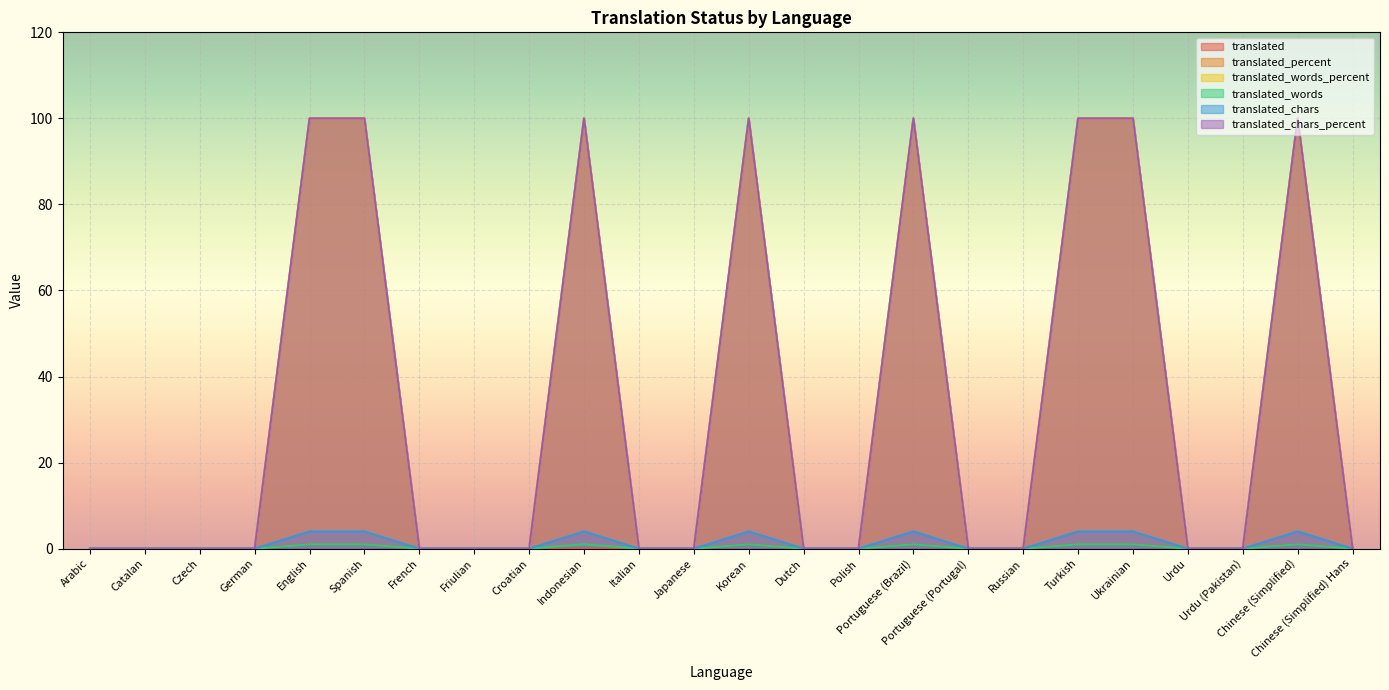

Which series has the widest spread of values?

translated_percent